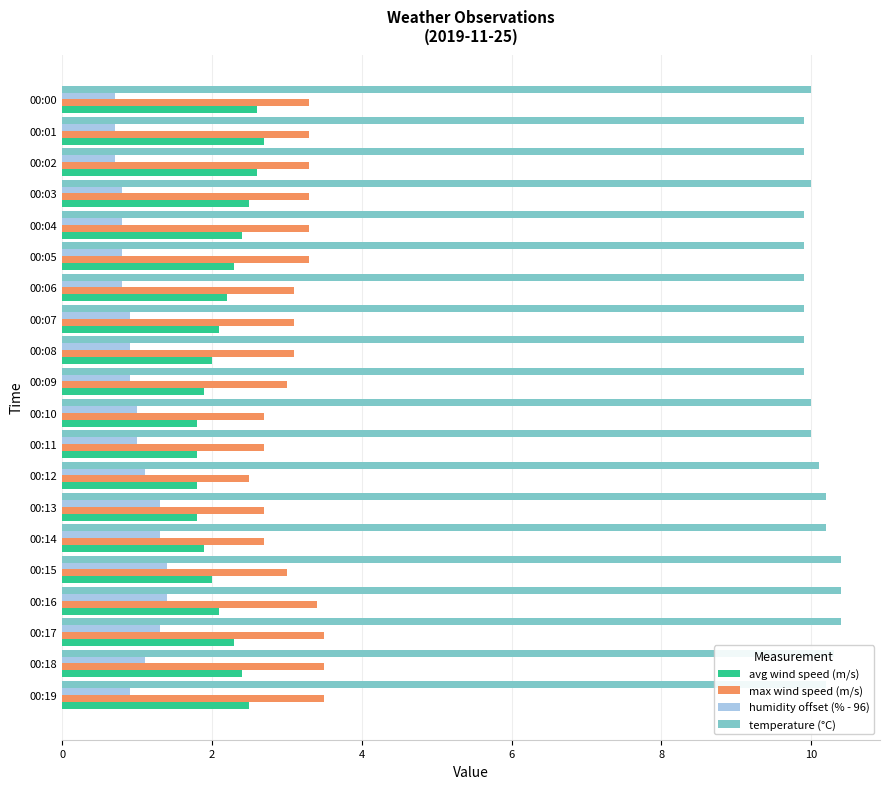

What are all the series names shown in the legend?

avg wind speed (m/s), max wind speed (m/s), humidity offset (% - 96), temperature (°C)